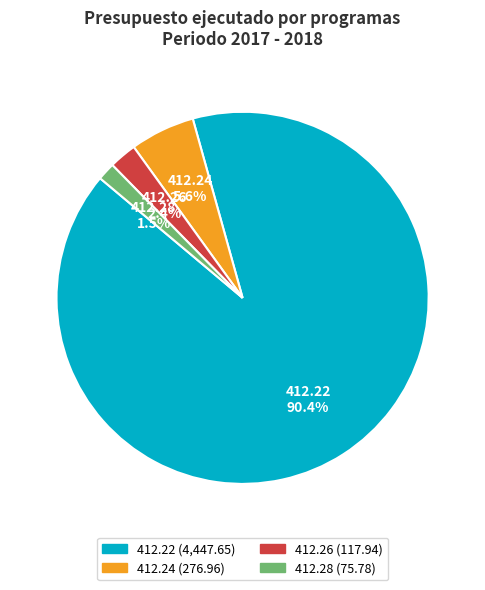

What is the largest slice in the pie chart?

412.22